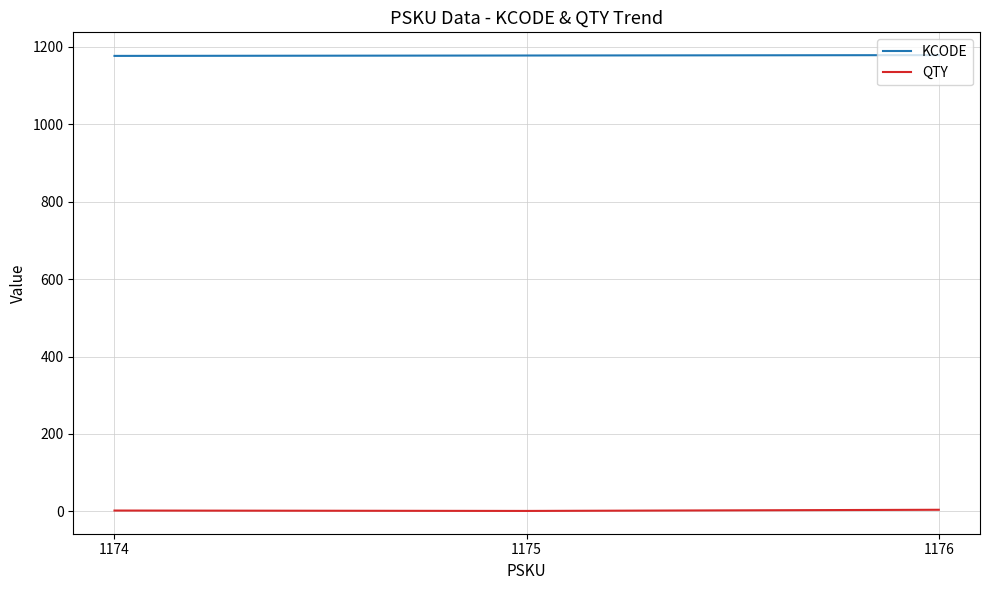

Is it true that KCODE equals 1178 at 1175?

True